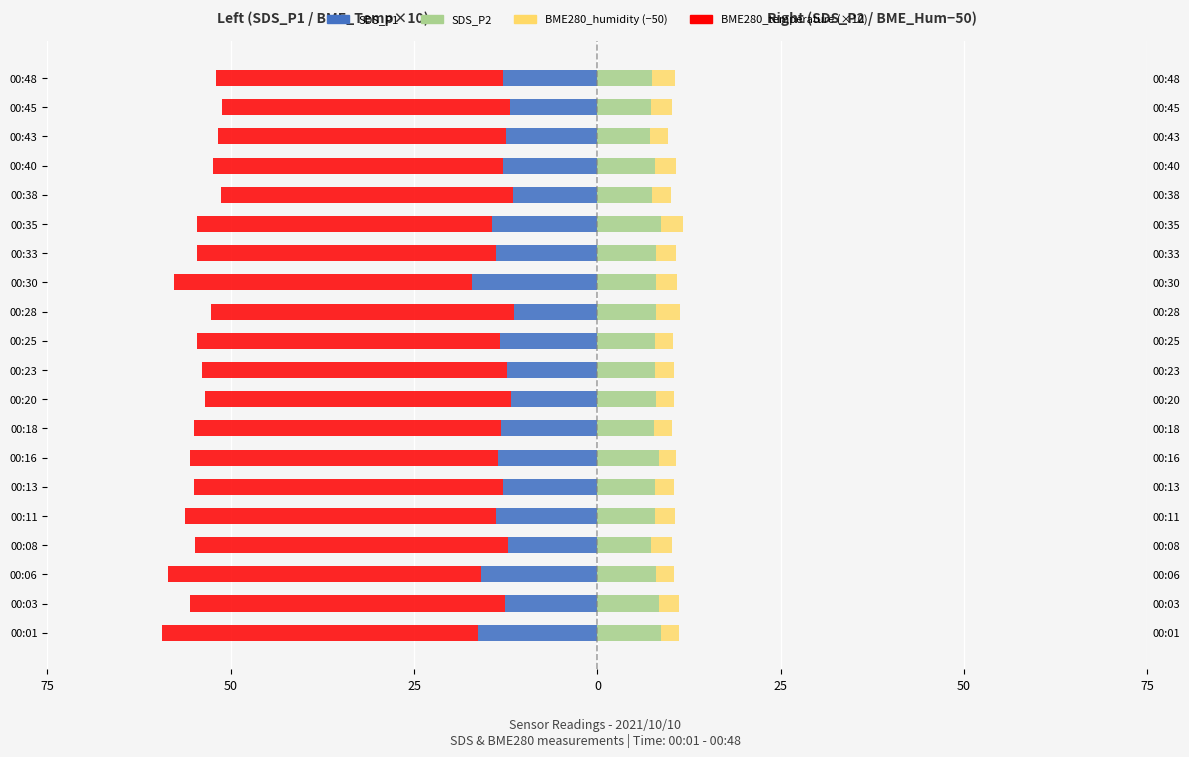

Count the number of data series in this chart.

4